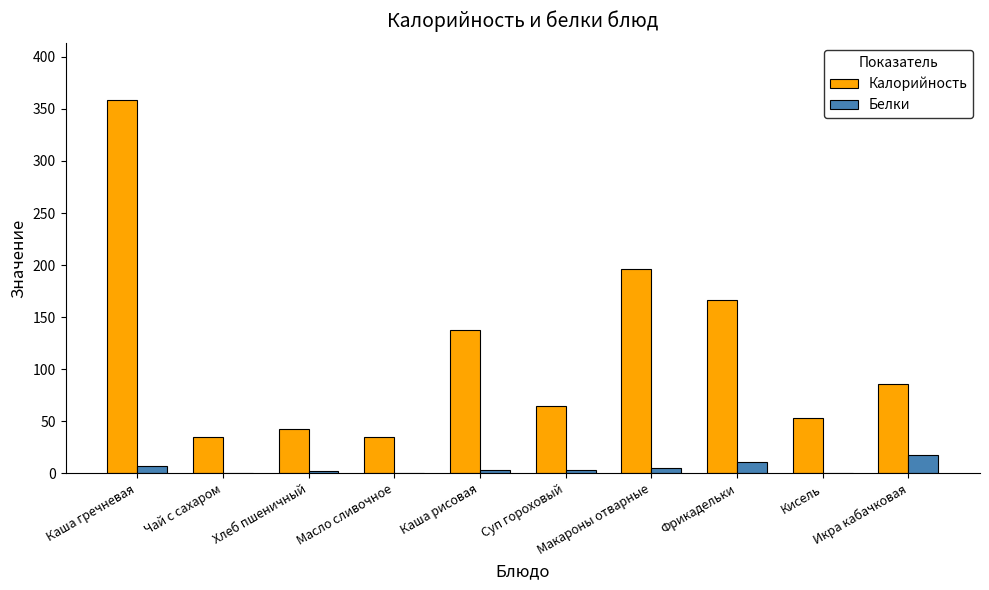

What is the sum of all Белки values?

49